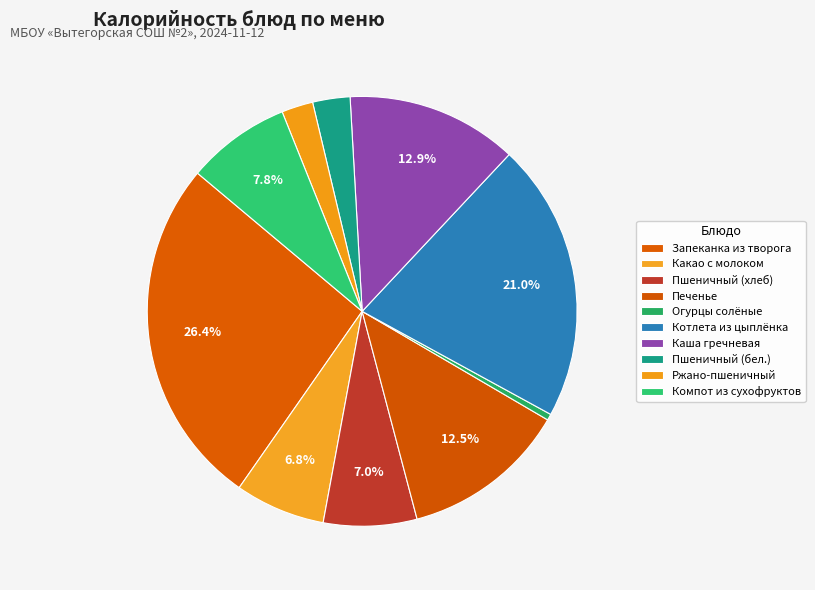

Does Каша гречневая represent more than half of the total?

No